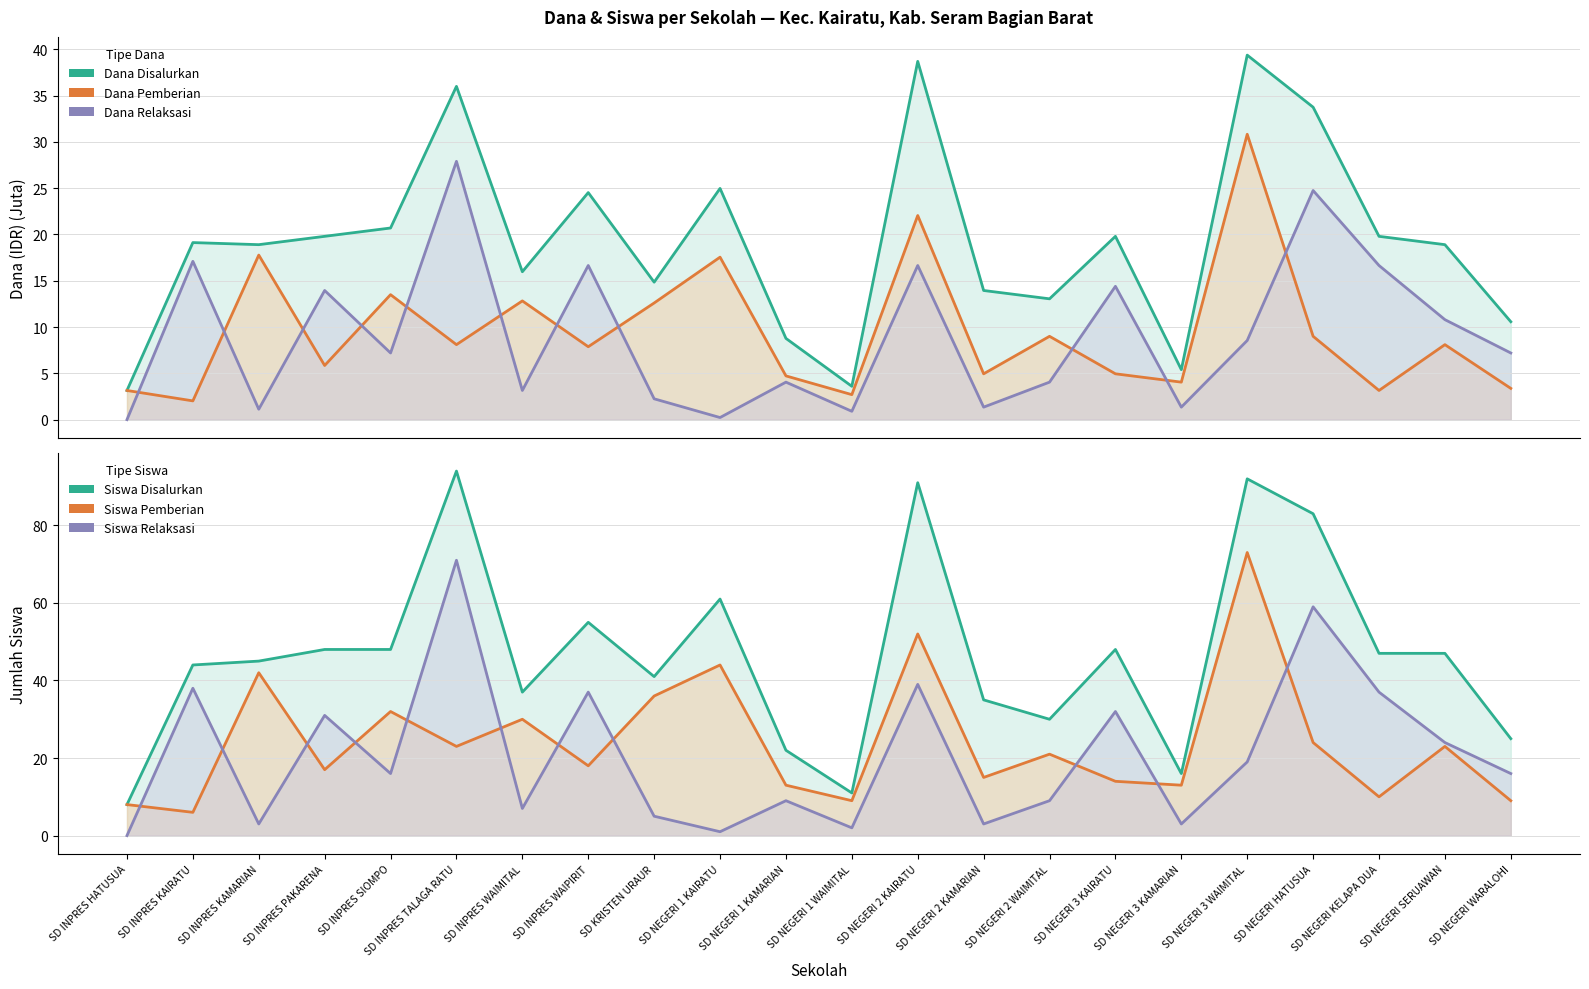

What is the sum of all Siswa Relaksasi values?

461.0